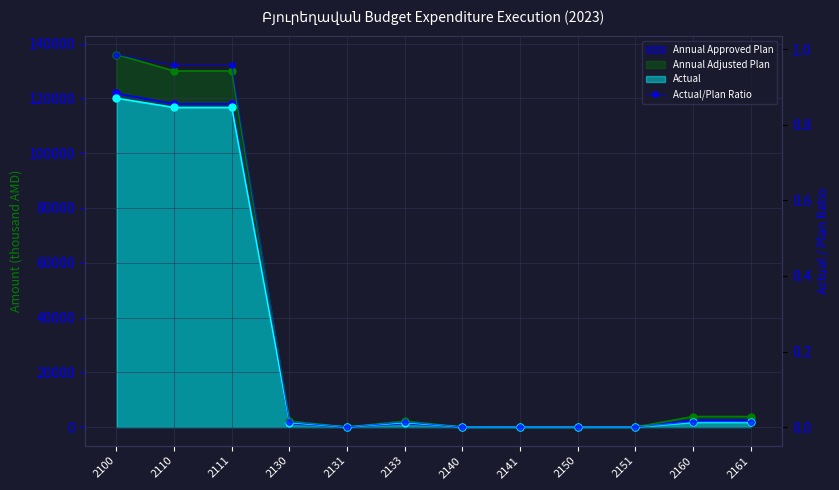

Which label corresponds to the smallest value in the chart?

2131